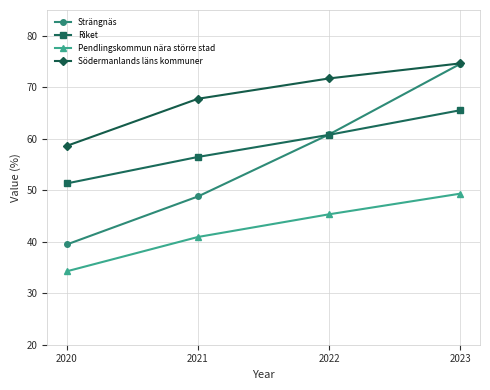

True or false: Pendlingskommun nära större stad has a value of 78.7 at 2023.

False